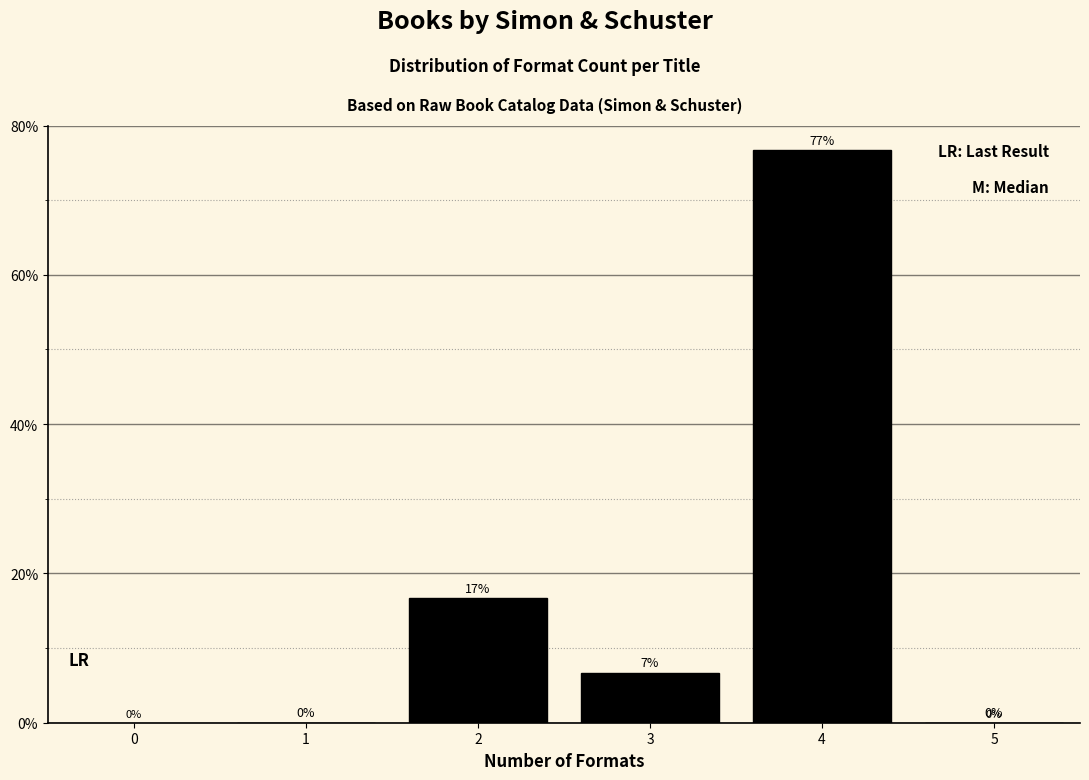

At which category does the chart reach its peak across all series?

4